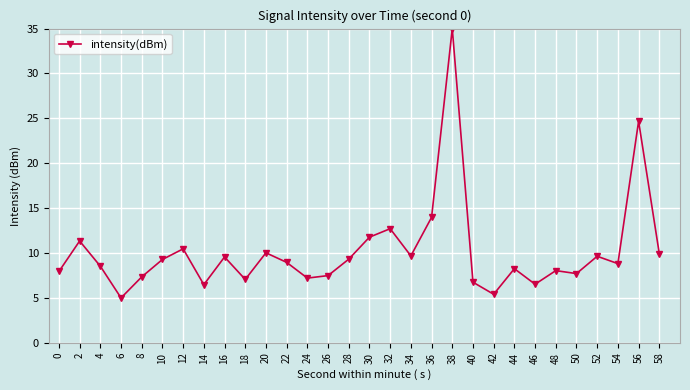

How many data points does each series have?

30